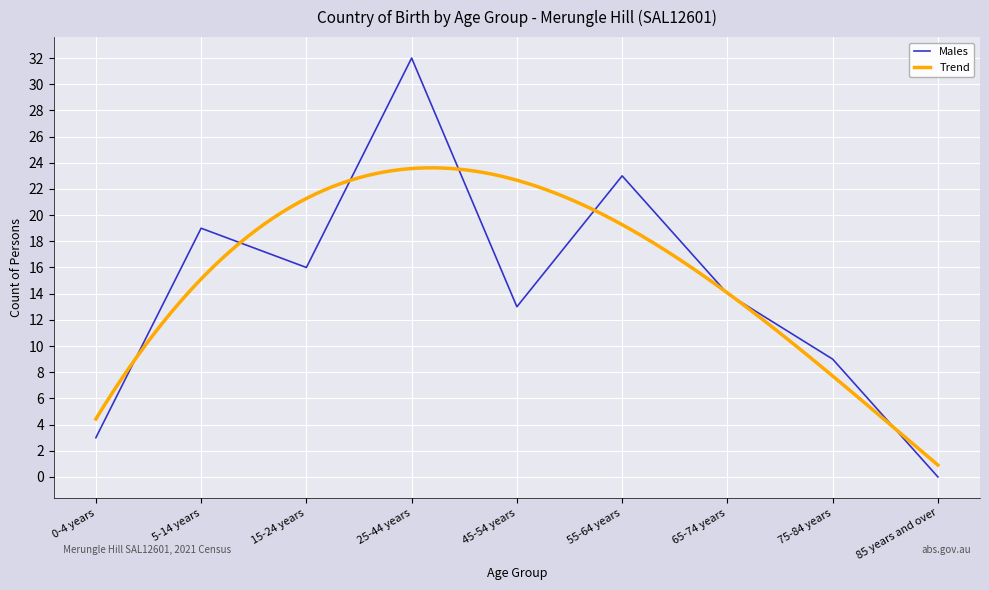

How many lines are shown in the chart?

1